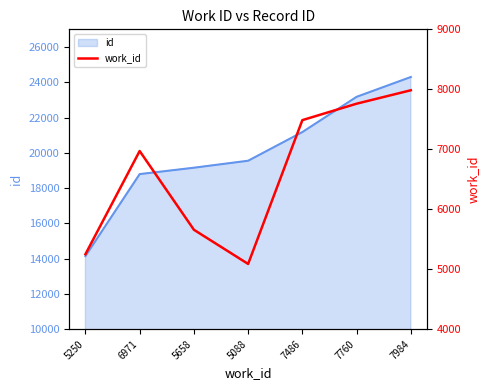

What is the smallest value displayed?

5088